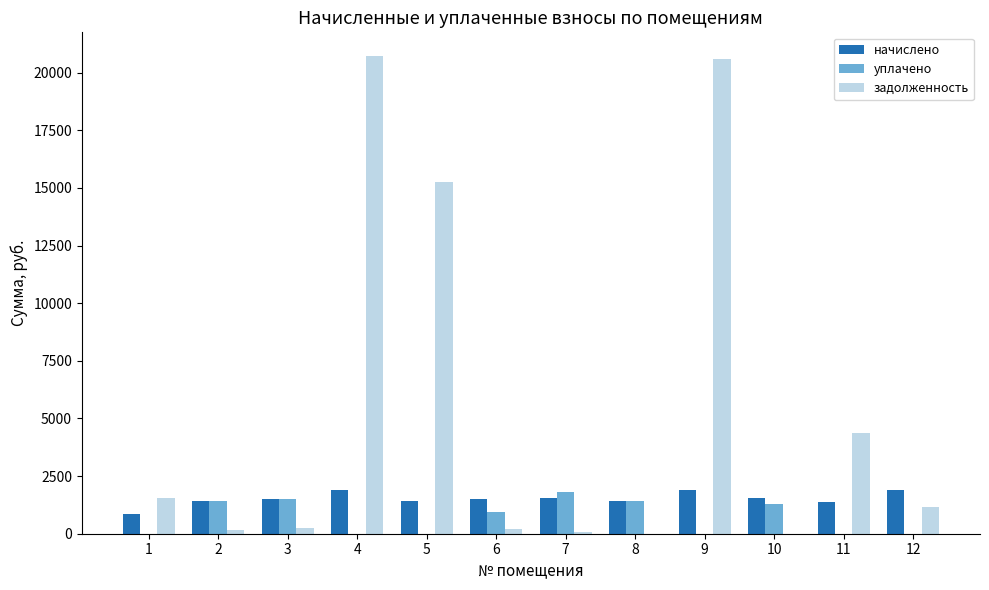

Between 2 and 9, which series saw the biggest shift?

задолженность